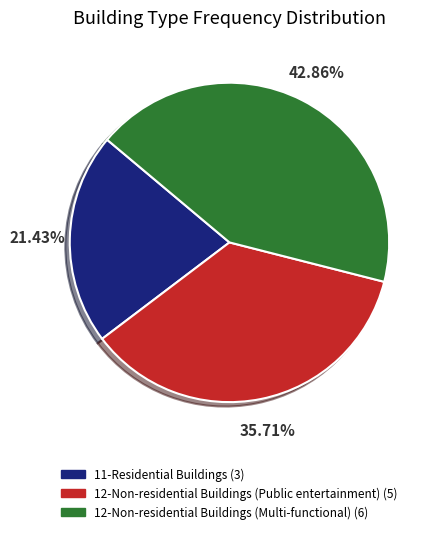

What percentage is the 11-Residential Buildings slice, to the nearest percent?

21%